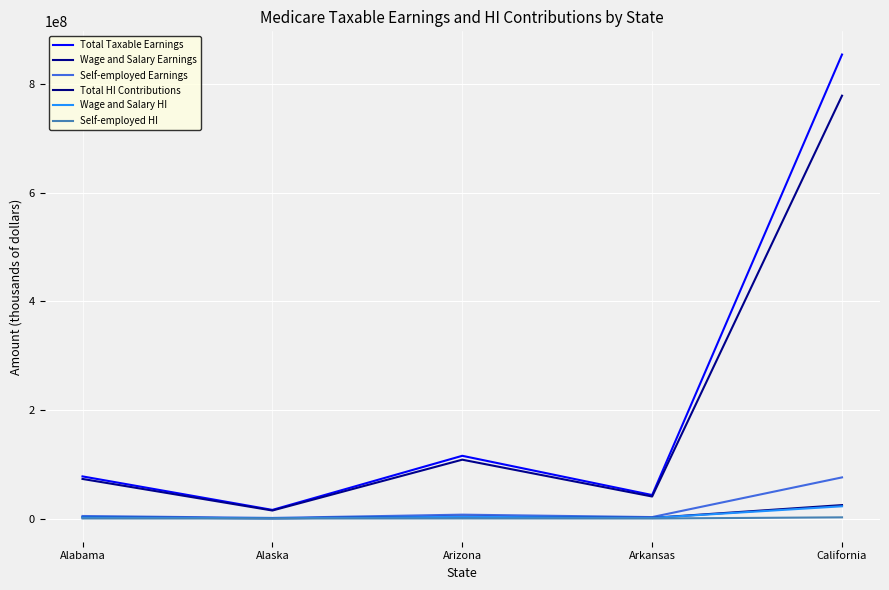

Which label corresponds to the largest value in the chart?

California